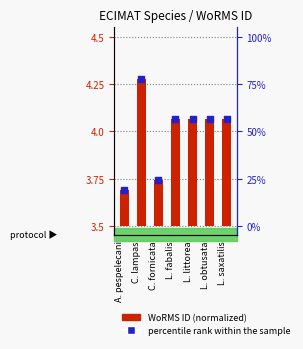

At which category is the sum across all series the highest?

C. lampas